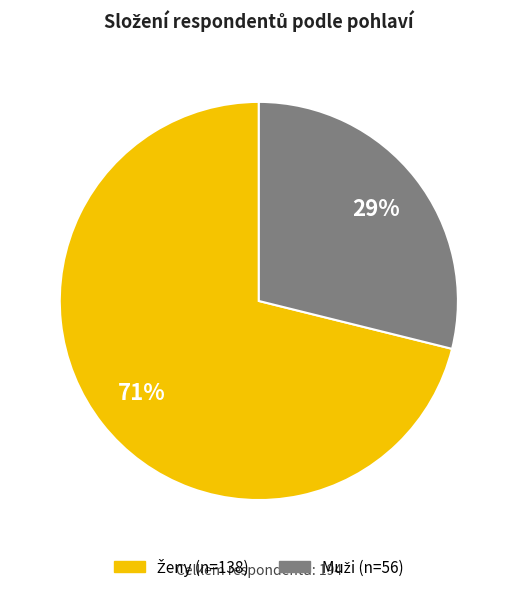

To the nearest percent, what is the average slice percentage?

50%